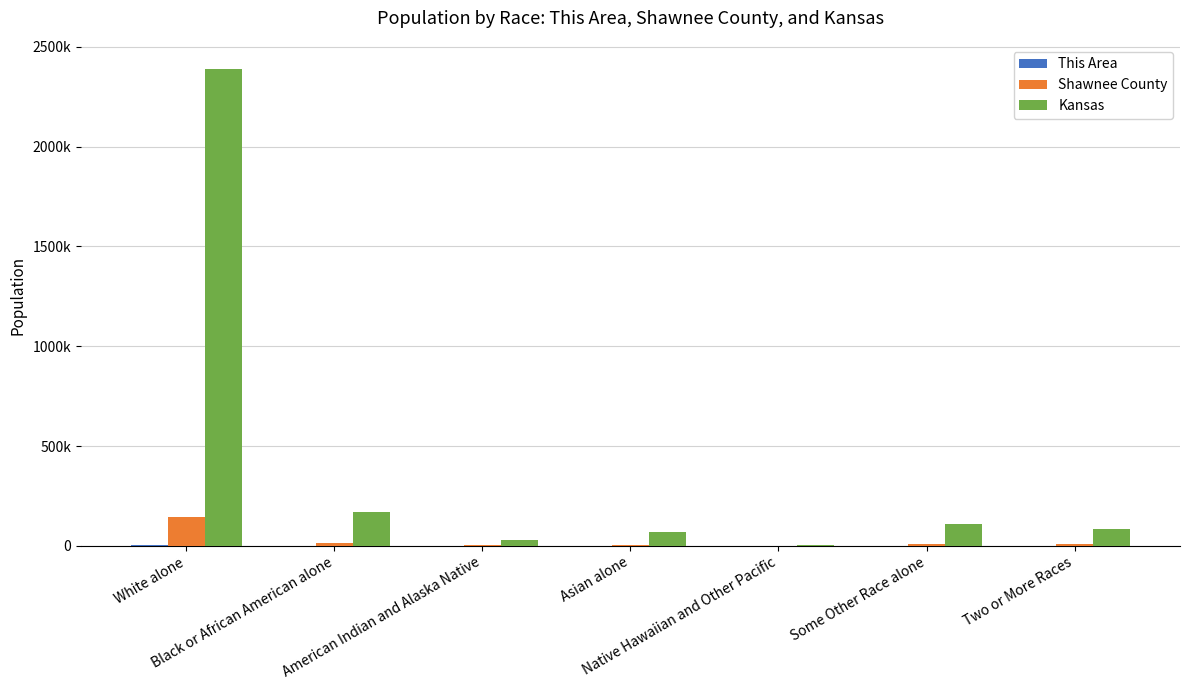

At how many categories does at least one series exceed 1553980?

1